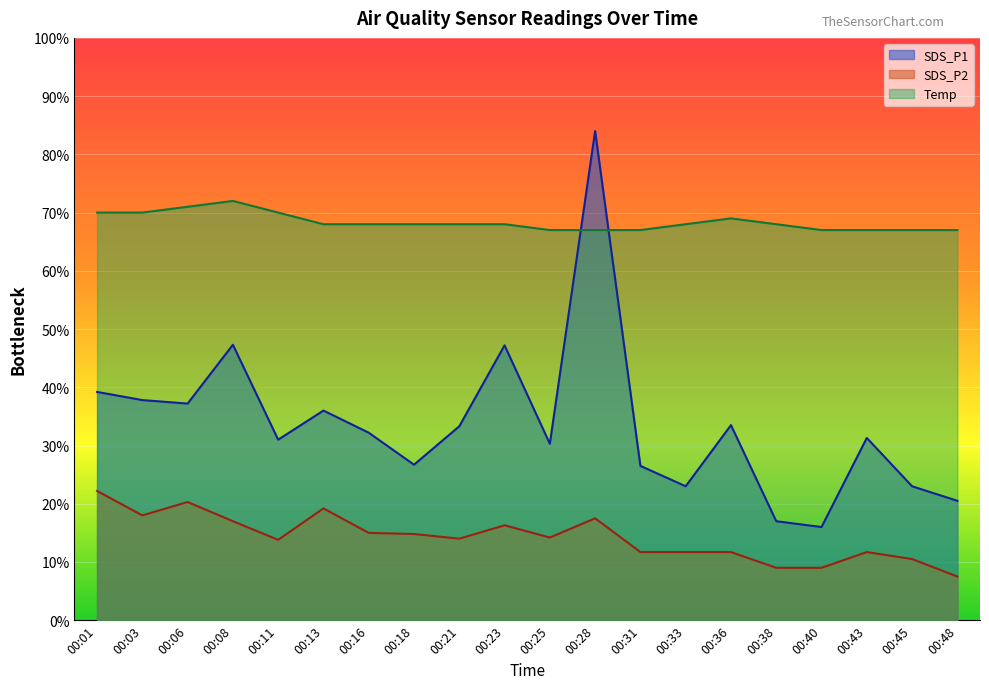

What is the average value of the SDS_P1 series?

3.4